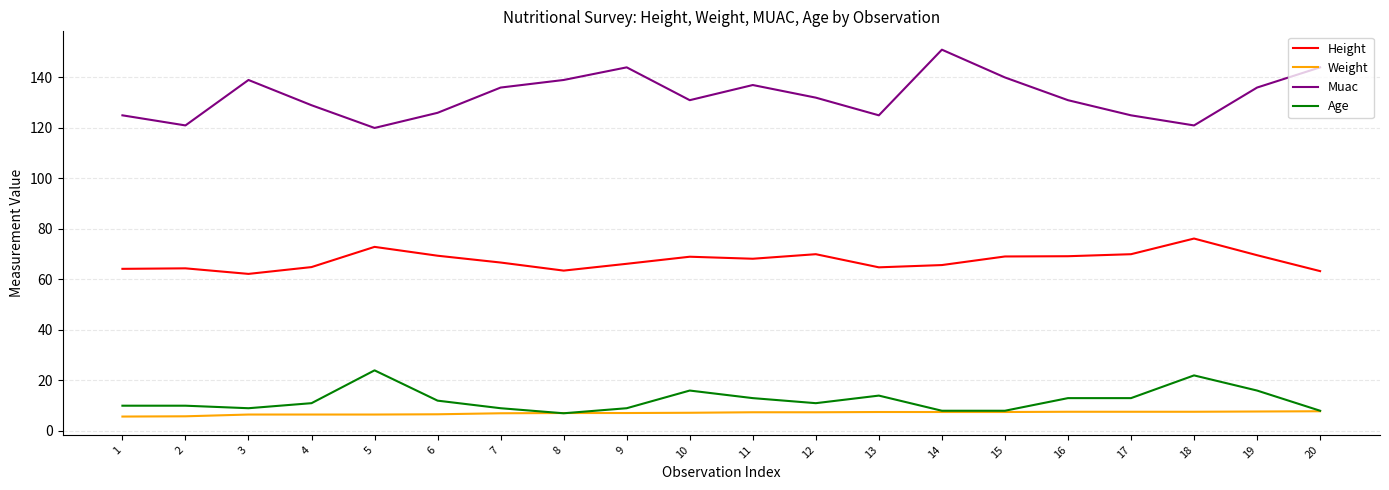

Is this an area chart (filled region under the line)?

No